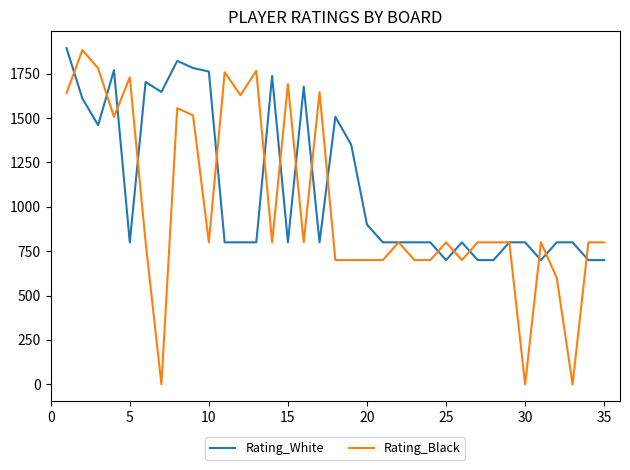

Which series has the widest spread of values?

Rating_Black